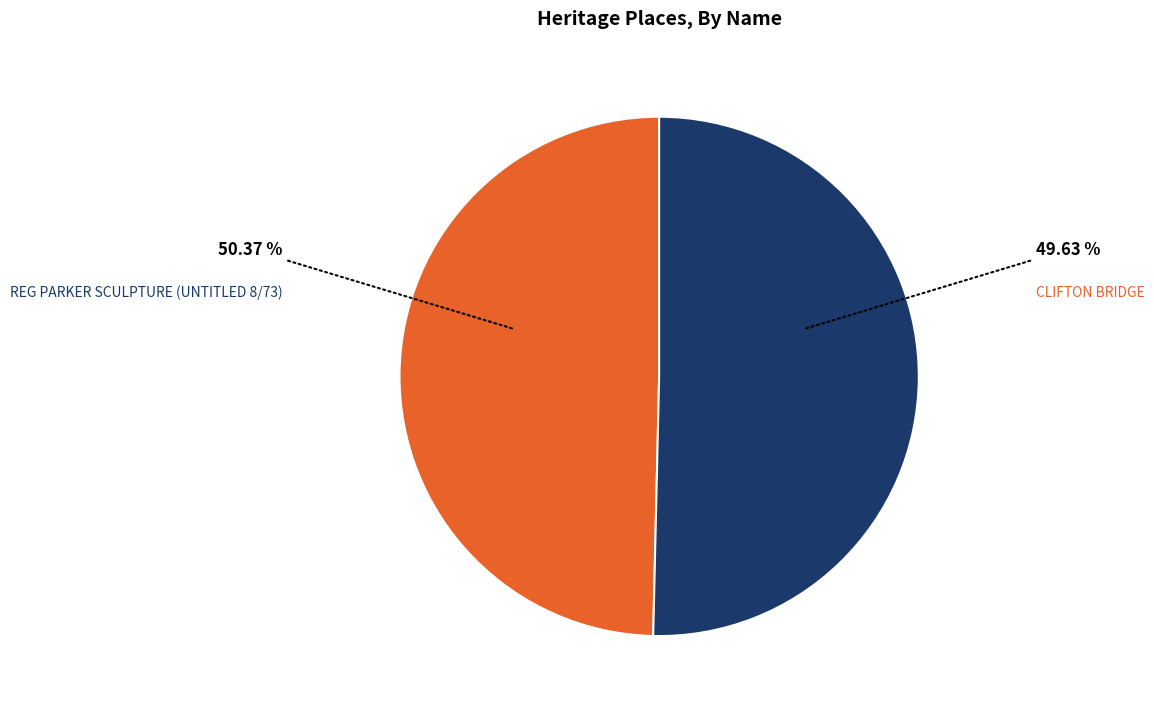

Is it true that CLIFTON BRIDGE is 50% of the pie?

True